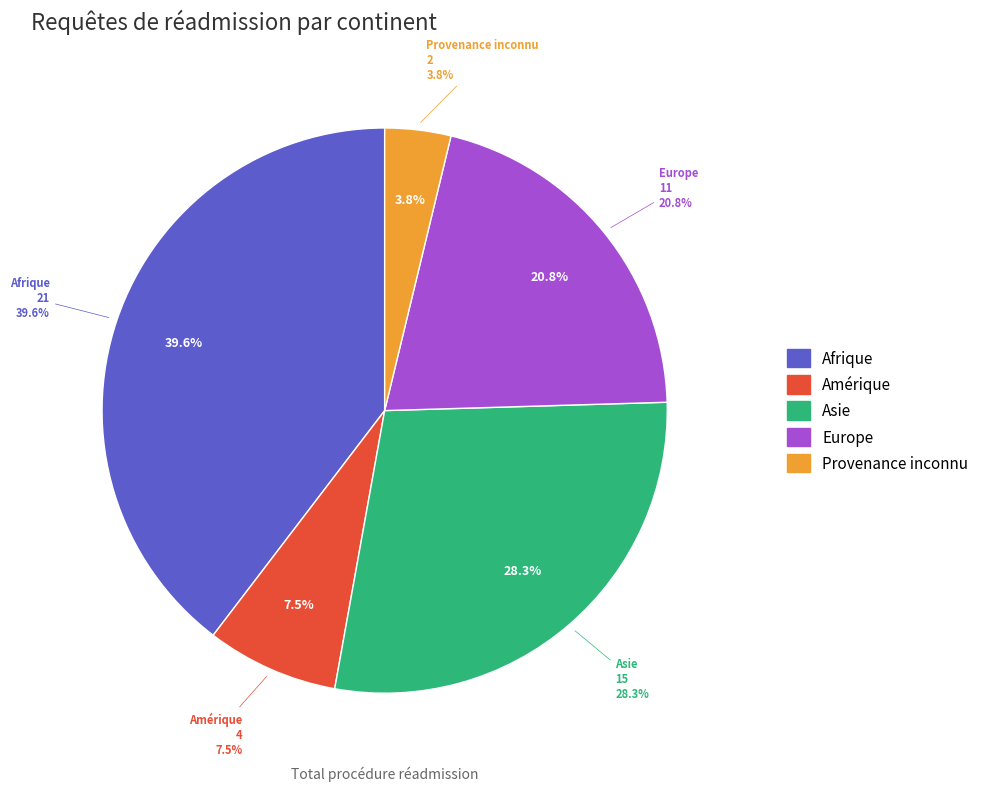

The Afrique slice represents 29% of the pie. True or false?

False